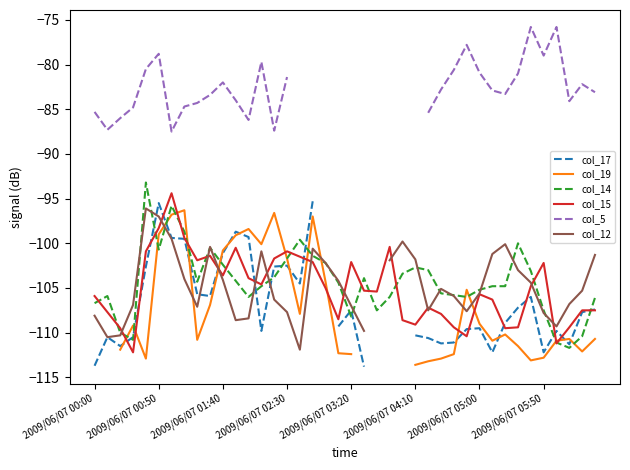

The col_14 series shows -26.6 at 2009/06/07 00:00. True or false?

False